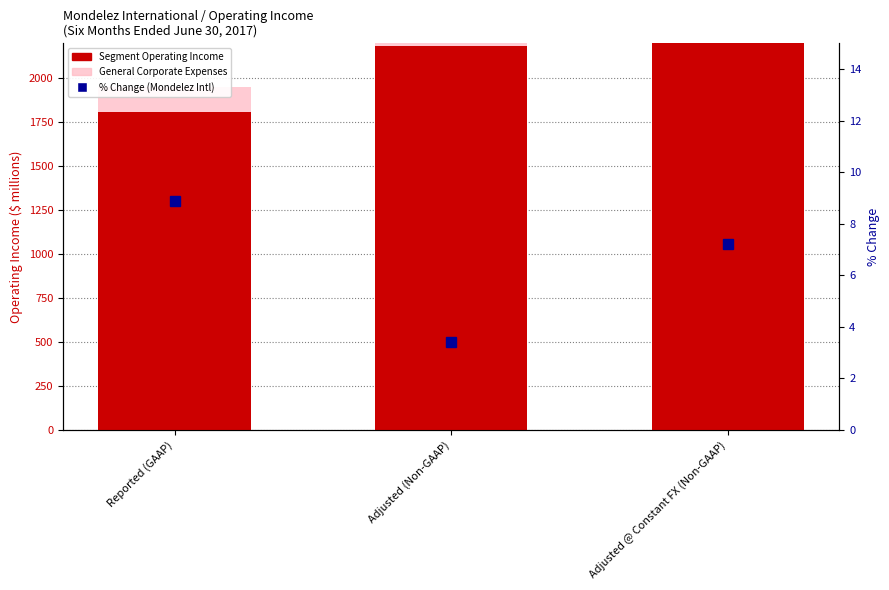

Reading right to left, extract all data points from this chart.

Latin America: 245.0	265.0	214.0
AMEA: 459.0	417.0	343.0
Europe: 913.0	859.0	748.0
North America: 645.0	645.0	506.0
General Corporate Expenses: 112.0	110.0	142.0
% Change (Mondelez Intl): 7.2	3.4	8.9